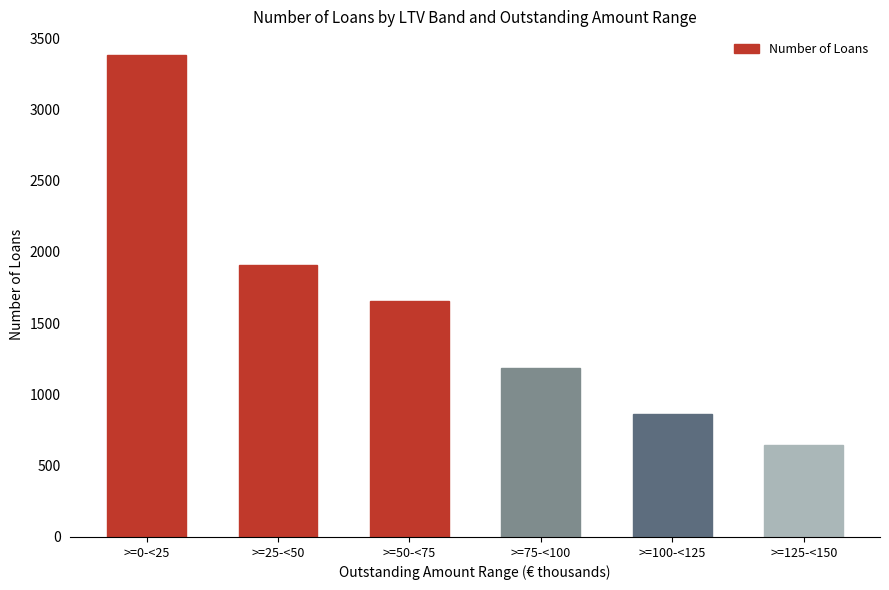

Reading right to left, list all the values displayed in this chart.

648	861	1186	1653	1910	3379